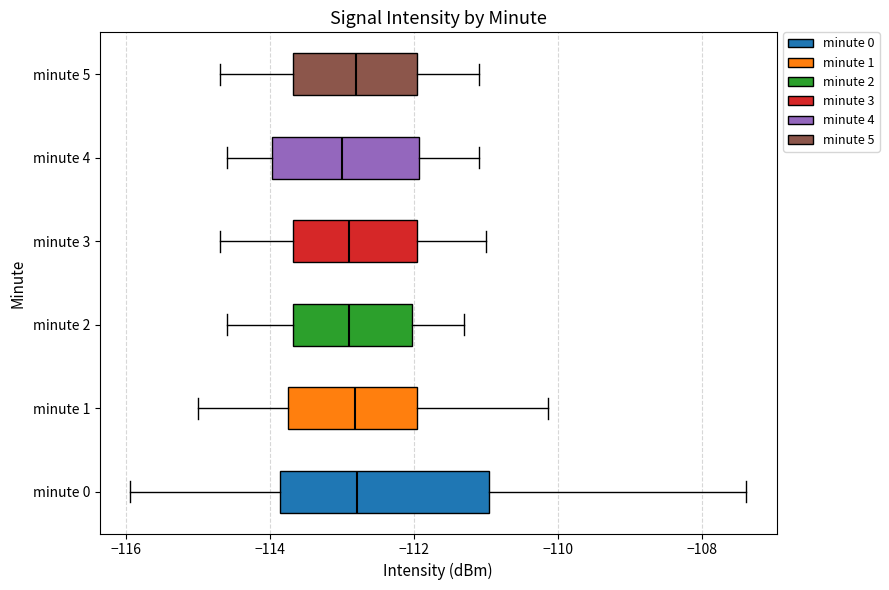

Reading bottom to top, read every box against the x-axis: the position of its median line, the range the box covers, and the ends of its whiskers. The values are not printed on the chart, so give them approximately, as read against the axis.

minute 0: median -112.8, box -113.8 to -111.0, whiskers -116.0 to -107.4
minute 1: median -112.8, box -113.8 to -112.0, whiskers -115.0 to -110.2
minute 2: median -112.8, box -113.6 to -112.0, whiskers -114.6 to -111.2
minute 3: median -112.8, box -113.6 to -112.0, whiskers -114.6 to -111.0
minute 4: median -113.0, box -114.0 to -112.0, whiskers -114.6 to -111.0
minute 5: median -112.8, box -113.6 to -112.0, whiskers -114.6 to -111.0